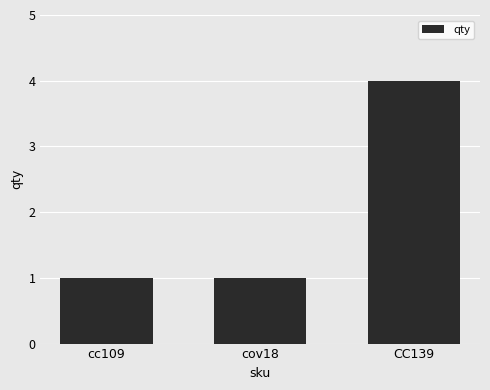

What is the value of the 1st bar from the left?

1